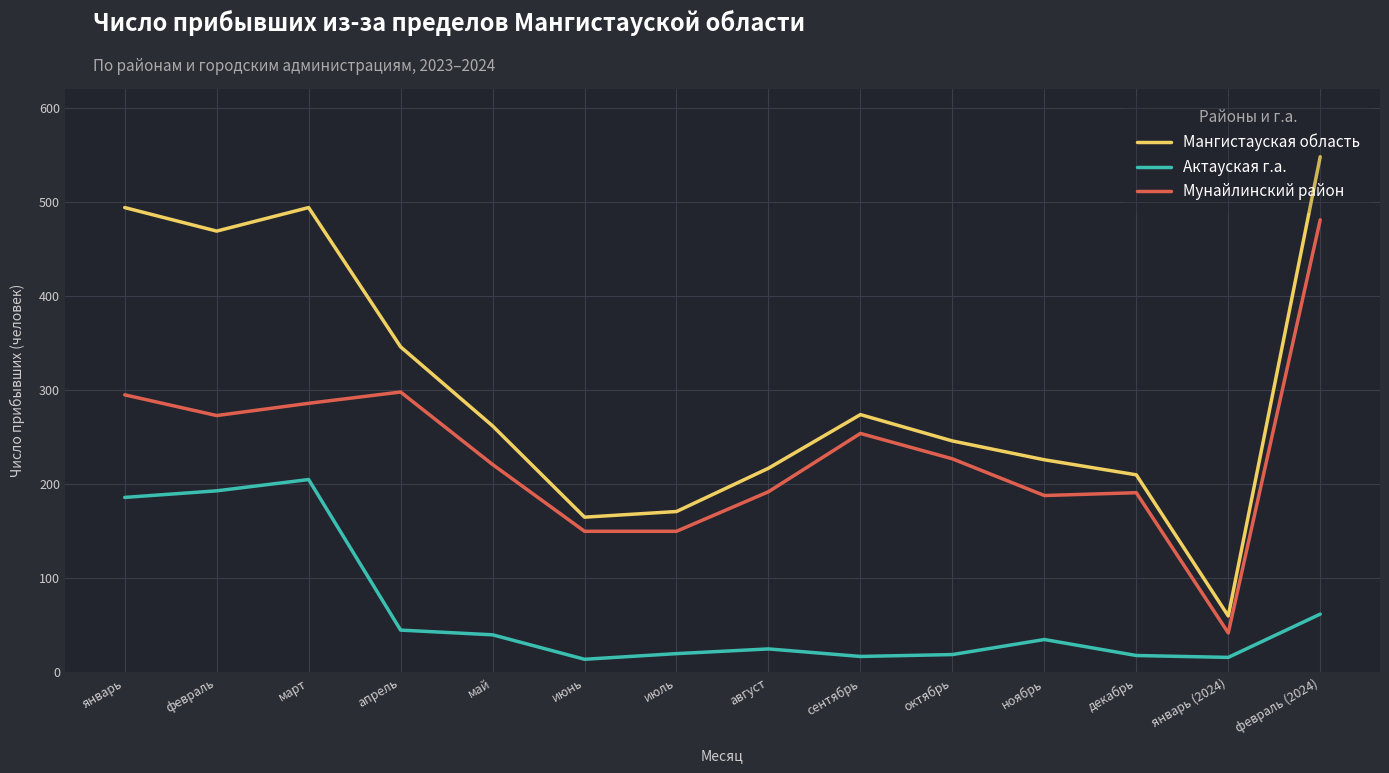

Is it true that Мангистауская область equals 71 at октябрь?

False